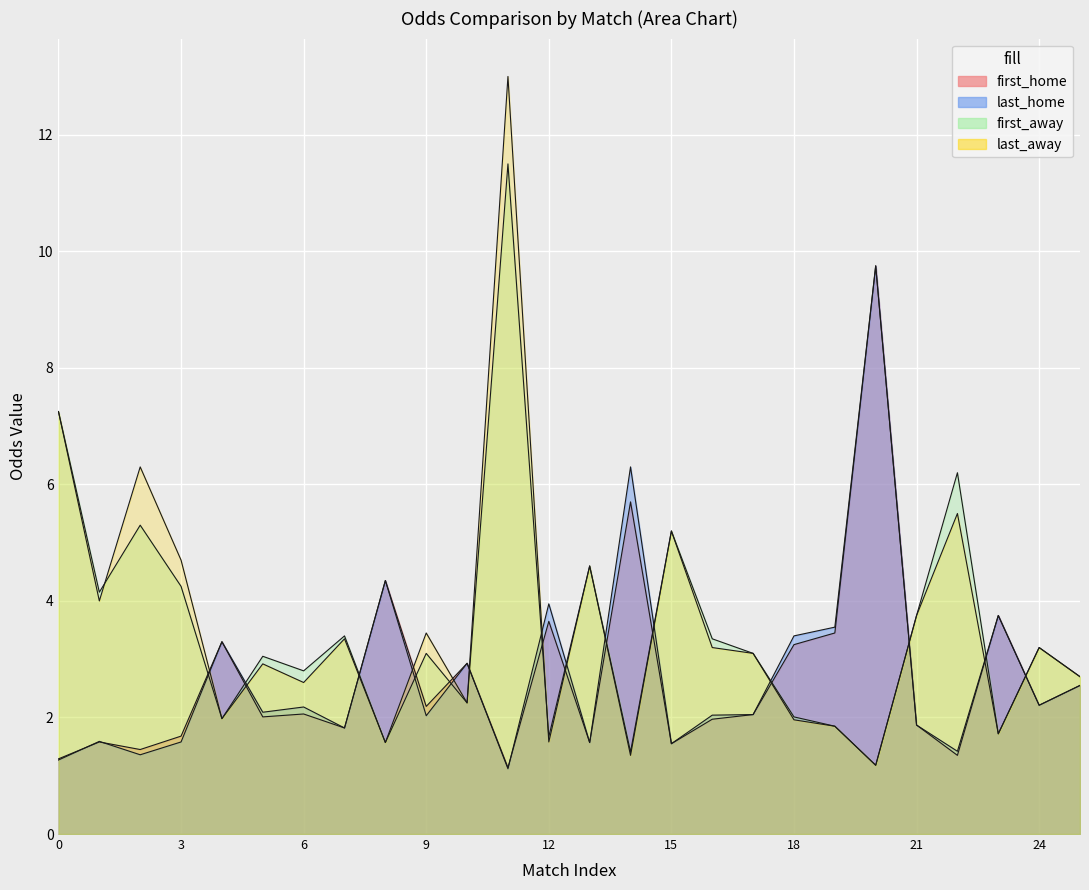

Is the value of last_home at 21 greater than the value of first_away at 11?

No